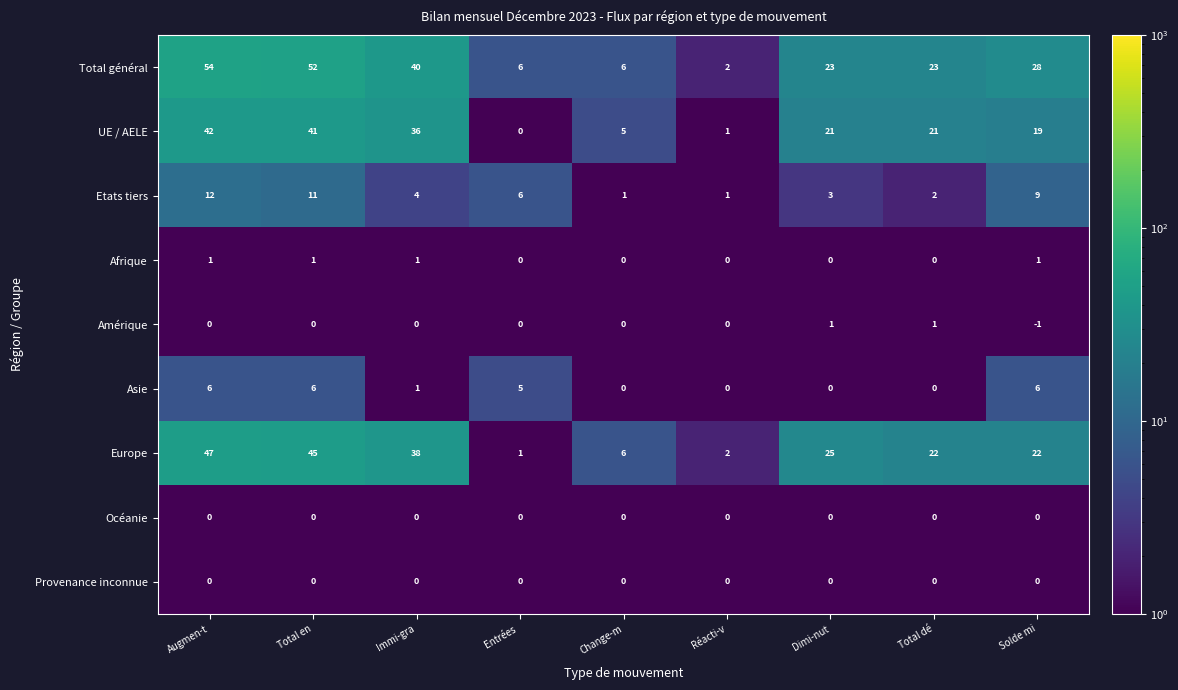

Where is Etats tiers nearest to the value 6?

Entrées 